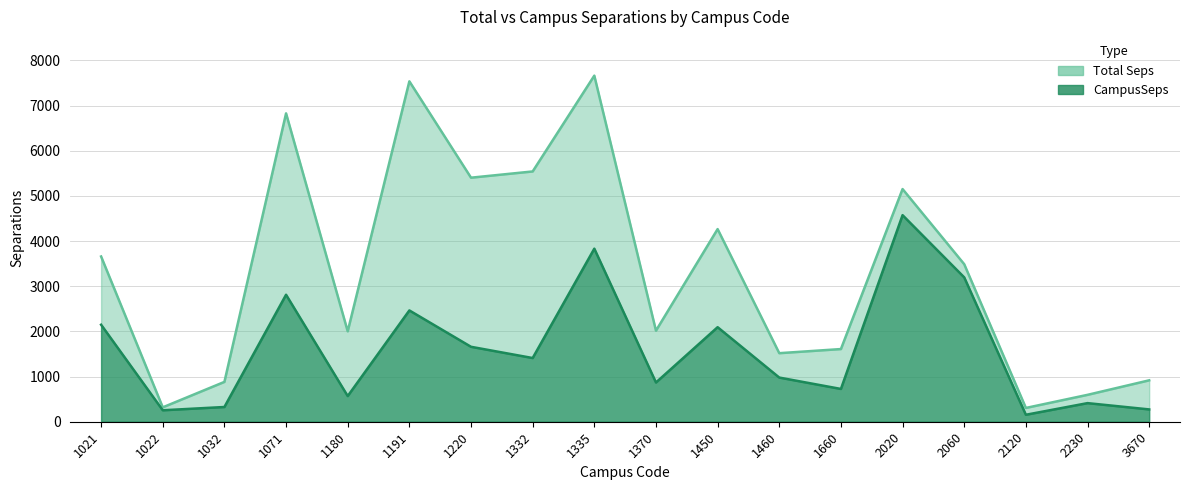

Is it true that CampusSeps equals 1659.2 at 1220?

True